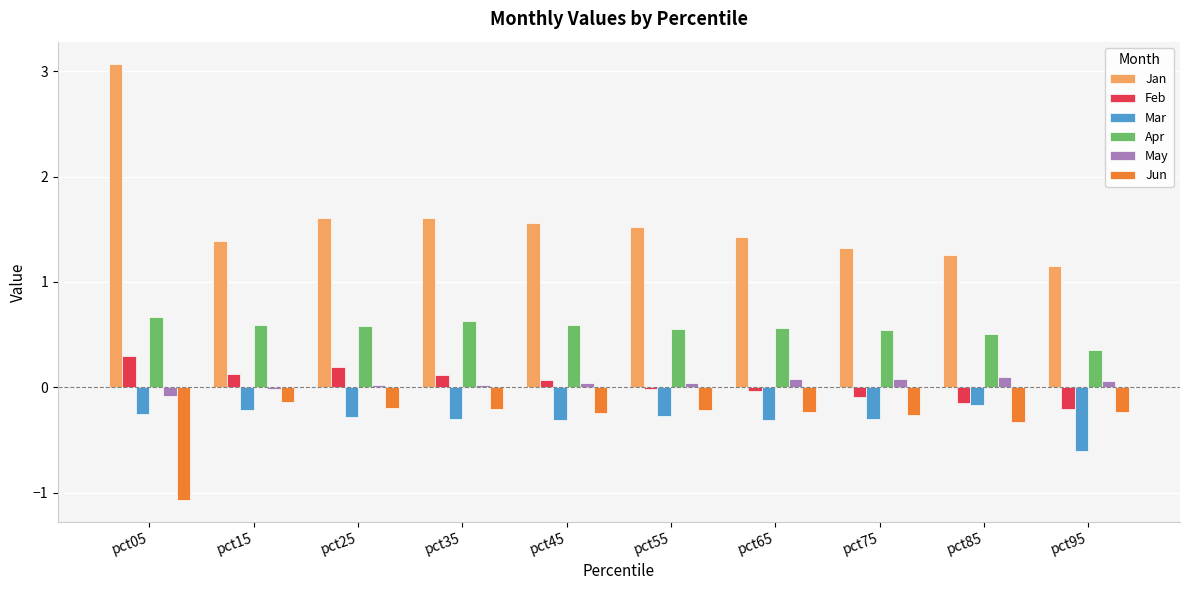

Which series has the largest total across all categories?

Jan